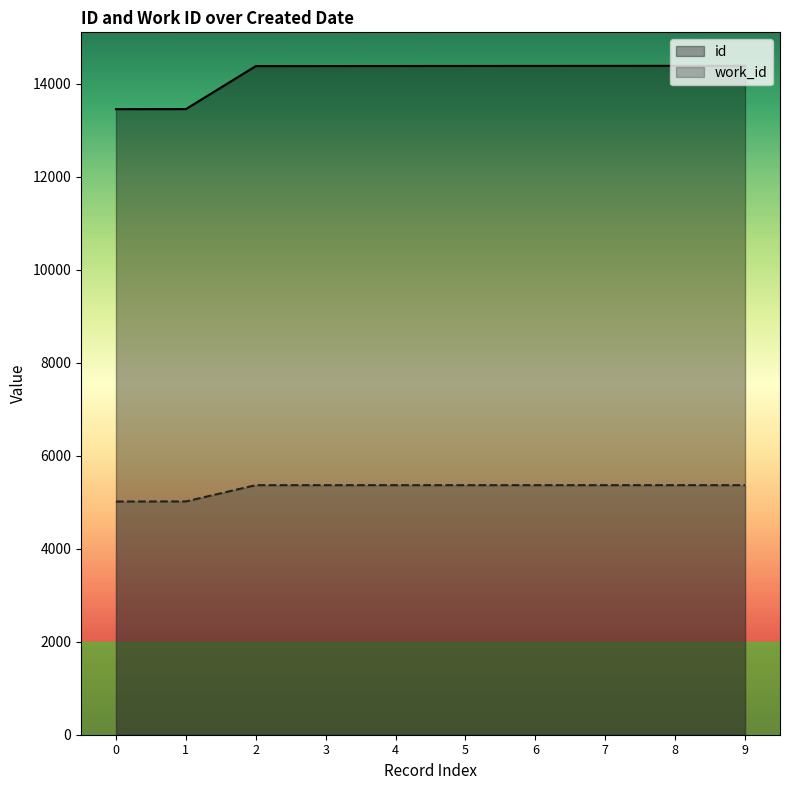

List the labels in order of id value, smallest first.

0, 1, 2, 3, 4, 5, 6, 7, 8, 9